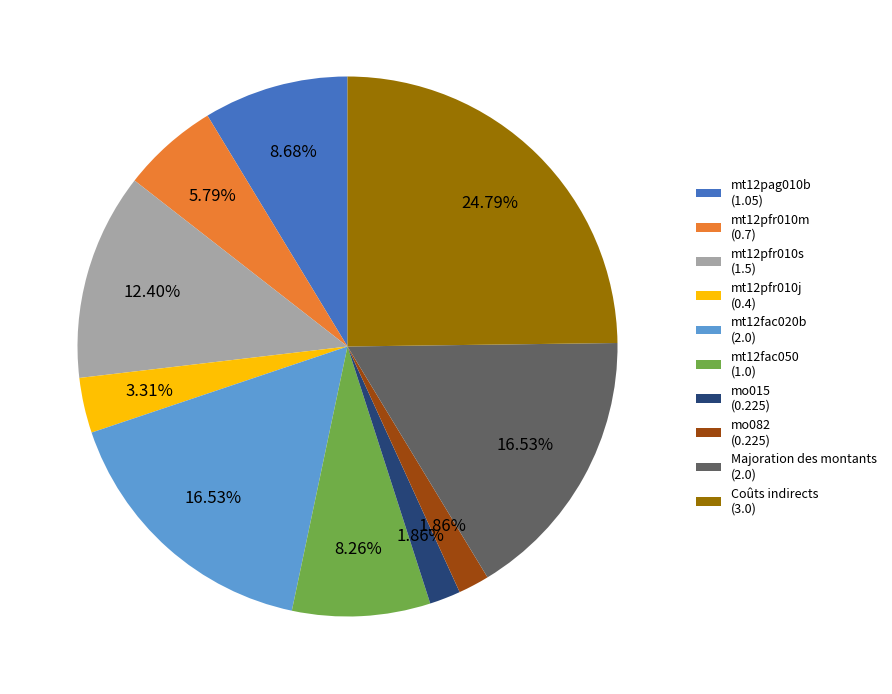

Is it true that mo082 is 2% of the pie?

True